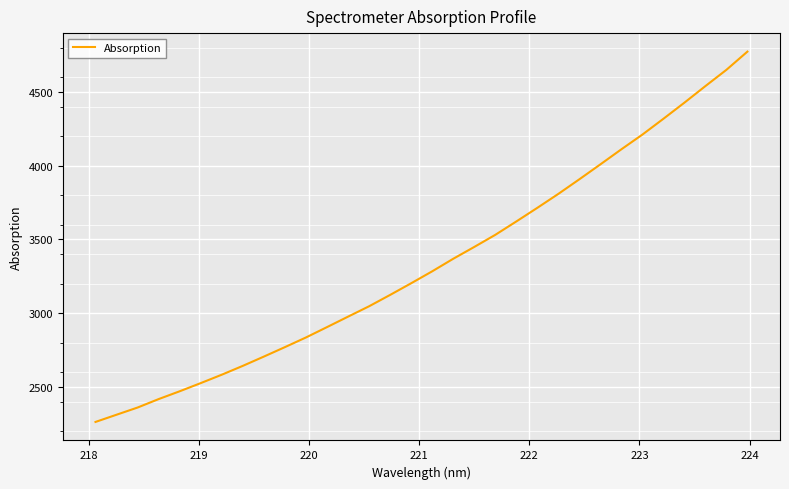

What is the difference between the maximum and minimum values?

2511.5